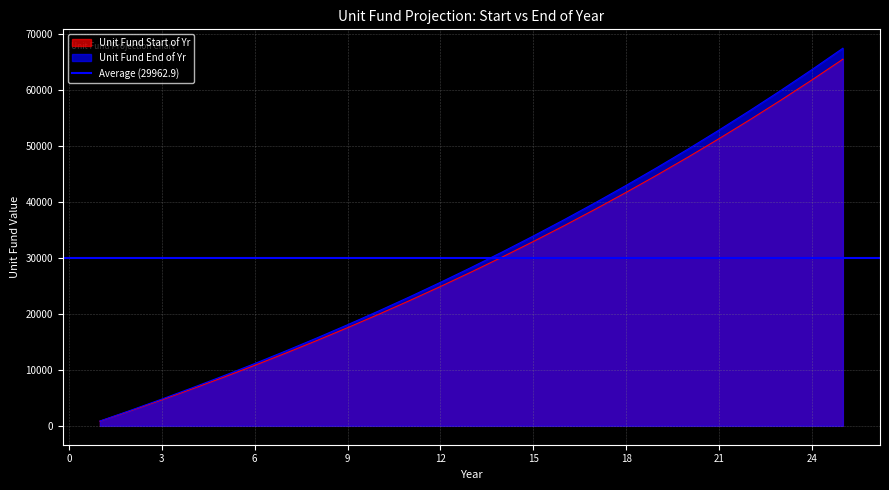

Reading left to right, what are all the values shown in this chart?

Unit Fund Start of Yr: 1=833.6	2=2711.1	3=4645.0	4=6636.8	5=8688.4	6=10801.6	7=12978.1	8=15220.0	9=17529.1	10=19907.4	11=22357.2	12=24880.4	13=27479.3	14=30156.2	15=32913.3	16=35753.2	17=38678.3	18=41691.2	19=44794.4	20=47990.8	21=51283.0	22=54674.0	23=58166.7	24=61764.2	25=65469.6
Unit Fund End of Yr: 1=858.6	2=2792.5	3=4784.3	4=6835.9	5=8949.1	6=11125.6	7=13367.5	8=15676.6	9=18054.9	10=20504.7	11=23027.9	12=25626.8	13=28303.7	14=31060.8	15=33900.7	16=36825.8	17=39838.7	18=42941.9	19=46138.3	20=49430.5	21=52821.5	22=56314.2	23=59911.7	24=63617.1	25=67433.7